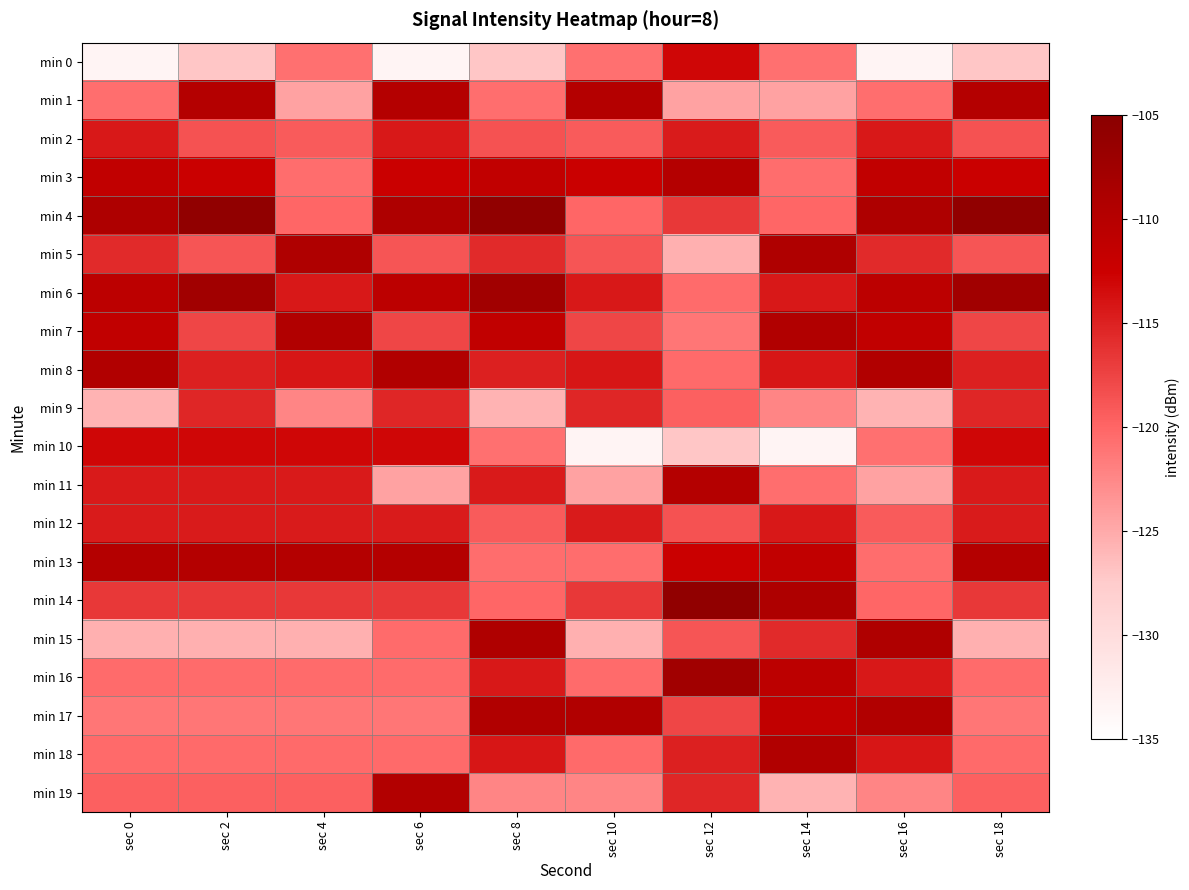

List the series in order of their peak value, lowest first.

min 9, min 2, min 12, min 0, min 10, min 3, min 13, min 1, min 11, min 19, min 8, min 18, min 7, min 17, min 5, min 15, min 6, min 16, min 4, min 14